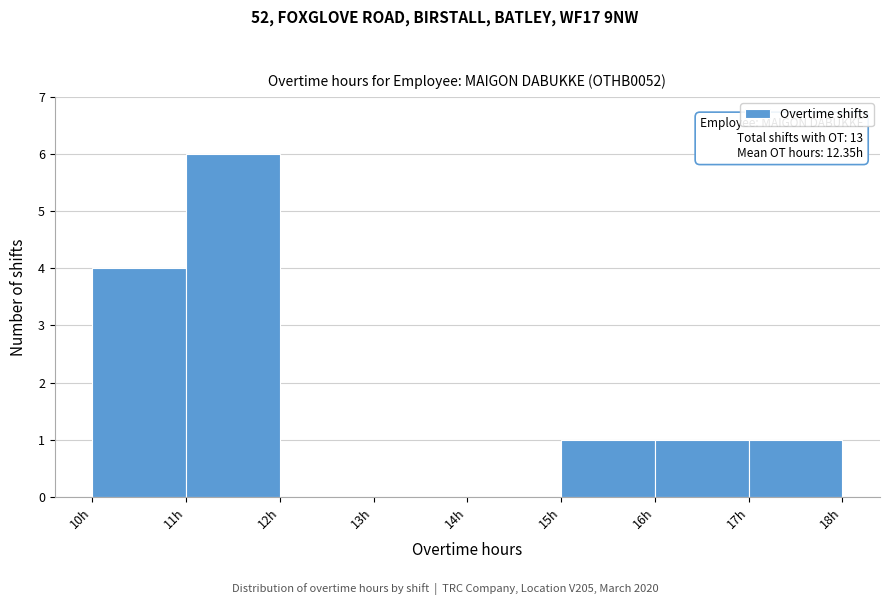

Over which range of the x-axis is the bar tallest?

11 to 12